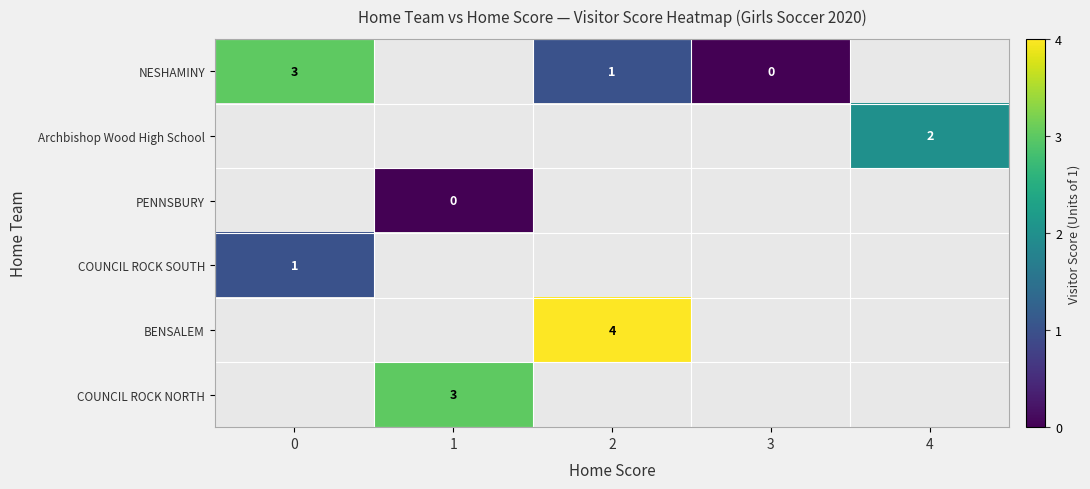

The value of BENSALEM at 2 is 4. True or false?

True